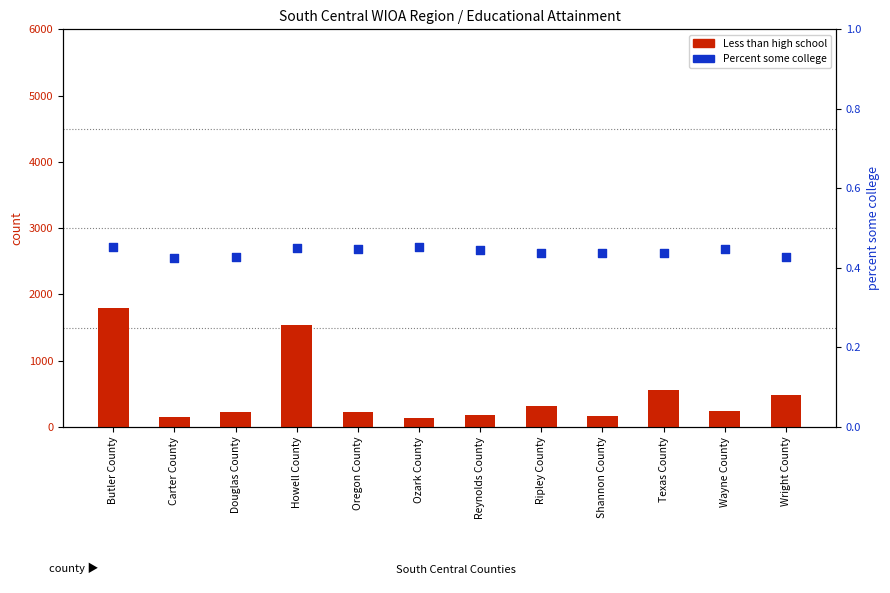

Is the value of Percent some college at Douglas County greater than the value of Less than high school at Carter County?

No